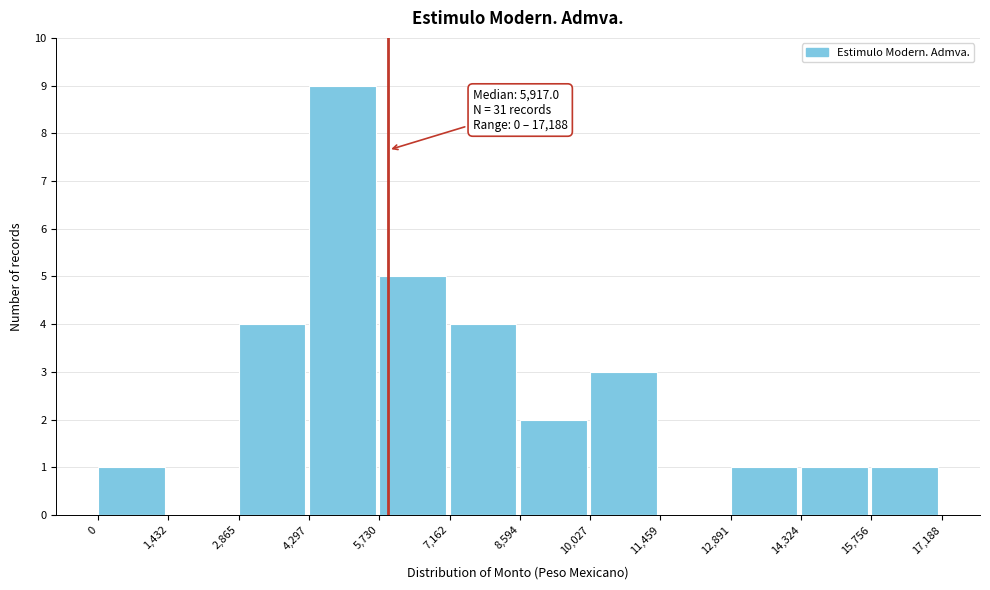

Which range on the x-axis has the tallest bar?

4,297 to 5,730